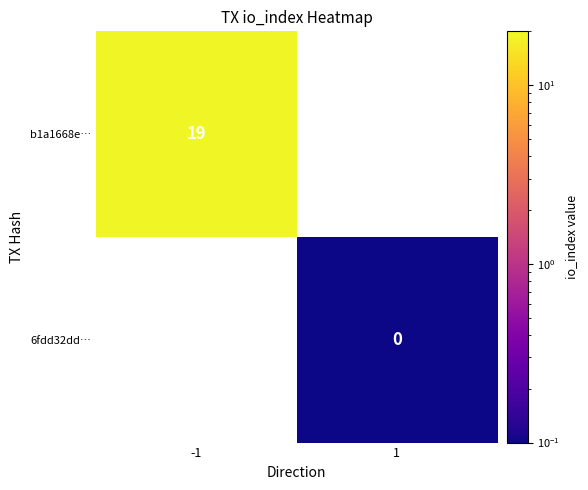

Is it true that b1a1668e… equals 19.0 at -1?

True